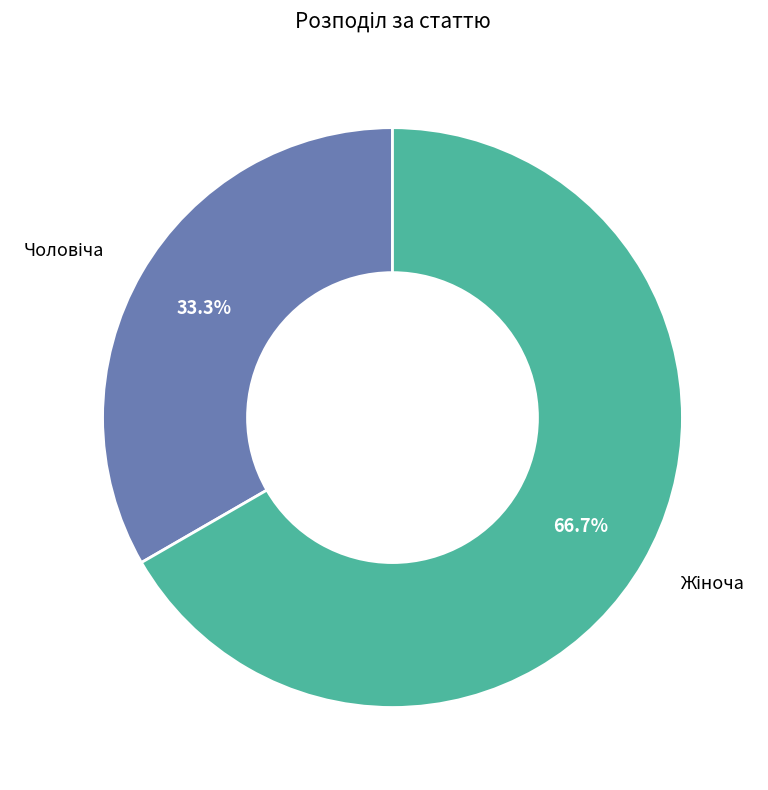

Is there any slice that represents more than half of the pie?

Yes